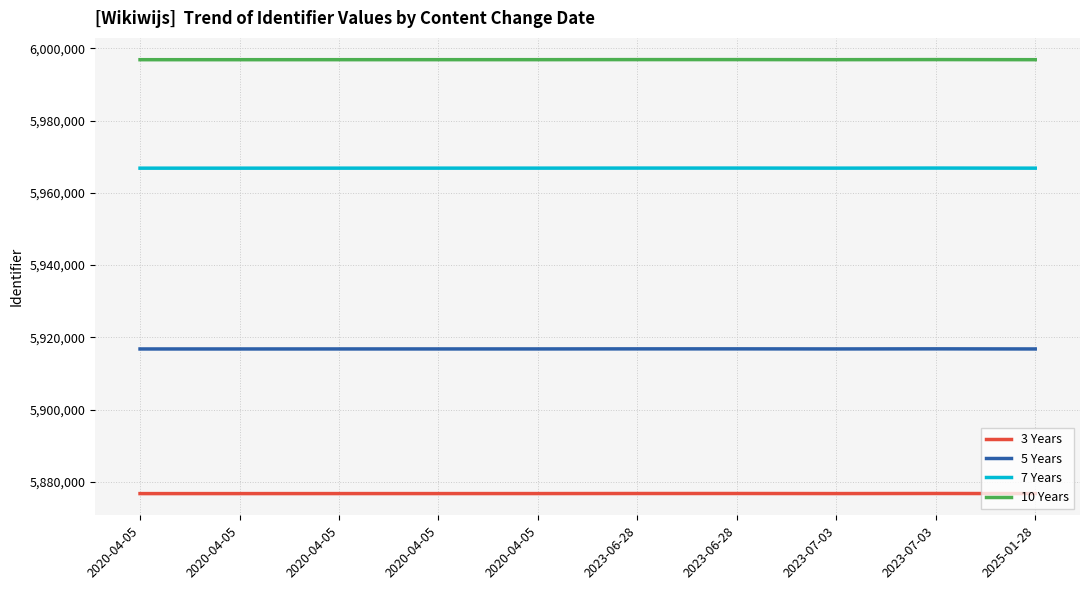

Reading right to left, transcribe all the data shown in this chart.

3 Years: 5876818	5876846	5876824	5876843	5876841	5876825	5876822	5876820	5876816	5876815
5 Years: 5916818	5916846	5916824	5916843	5916841	5916825	5916822	5916820	5916816	5916815
7 Years: 5966818	5966846	5966824	5966843	5966841	5966825	5966822	5966820	5966816	5966815
10 Years: 5996818	5996846	5996824	5996843	5996841	5996825	5996822	5996820	5996816	5996815